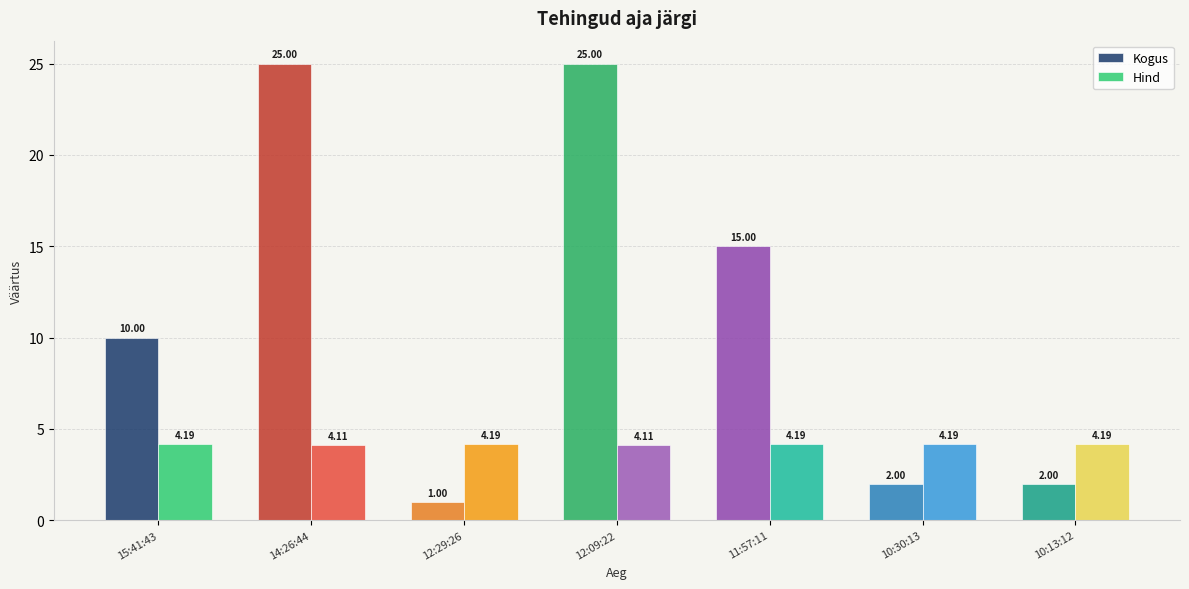

At 14:26:44, list the series in order from smallest to largest.

Hind, Kogus